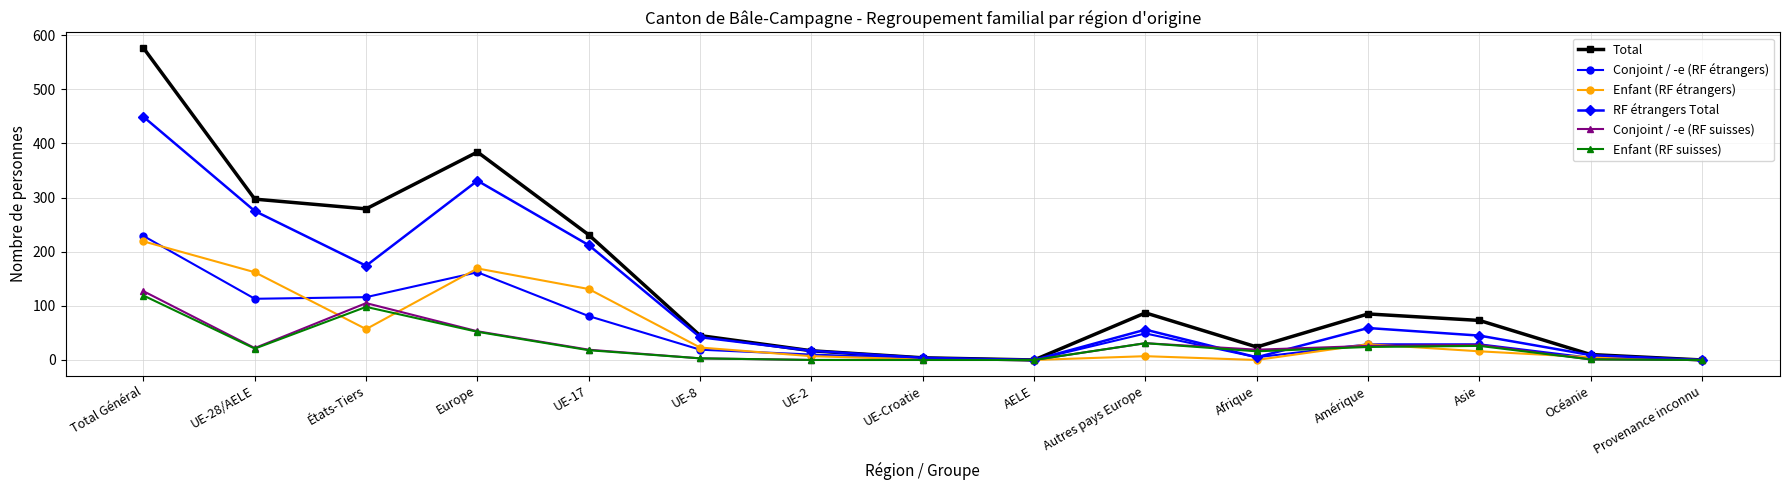

What is the label of the 7th point from the right?

AELE